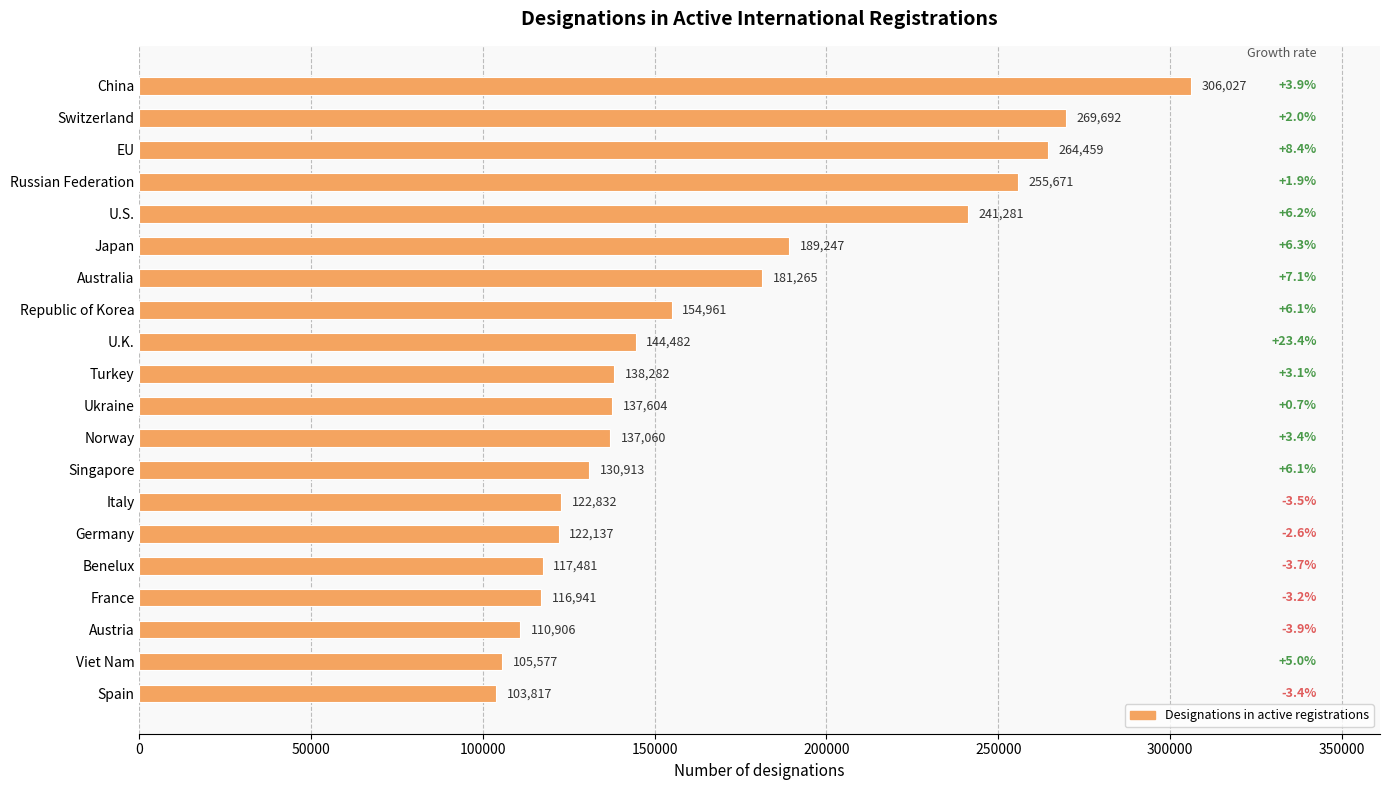

What is the value of the 14th bar from the top?

122832